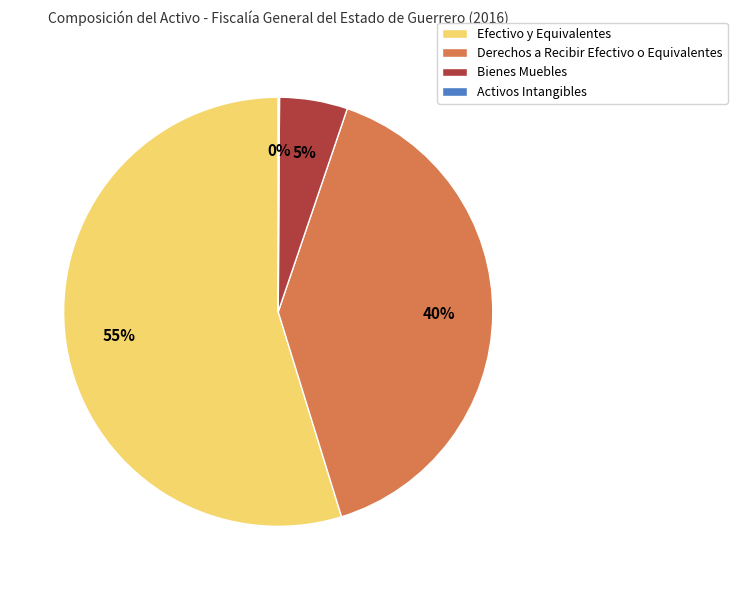

To the nearest percent, what is the difference between the Bienes Muebles and Derechos a Recibir Efectivo o Equivalentes slice percentages?

35%